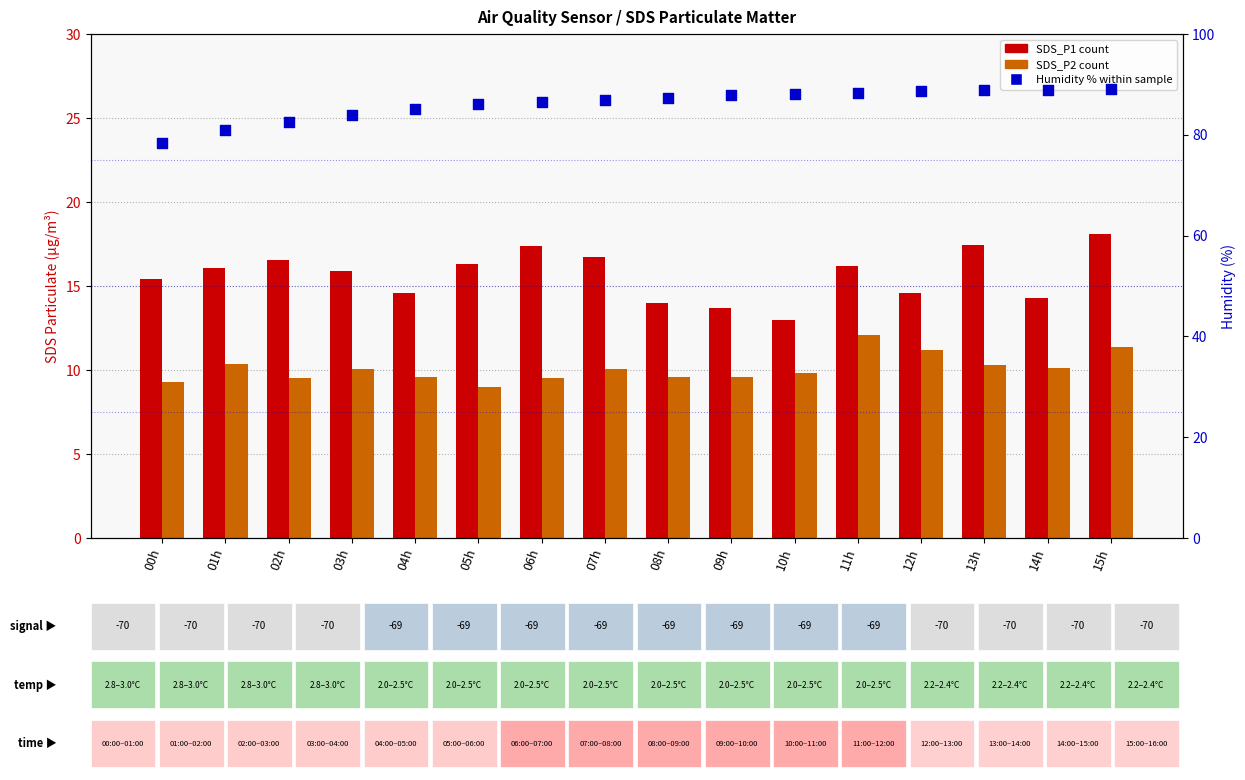

Which series has the largest Y range (max minus min)?

Humidity (%)